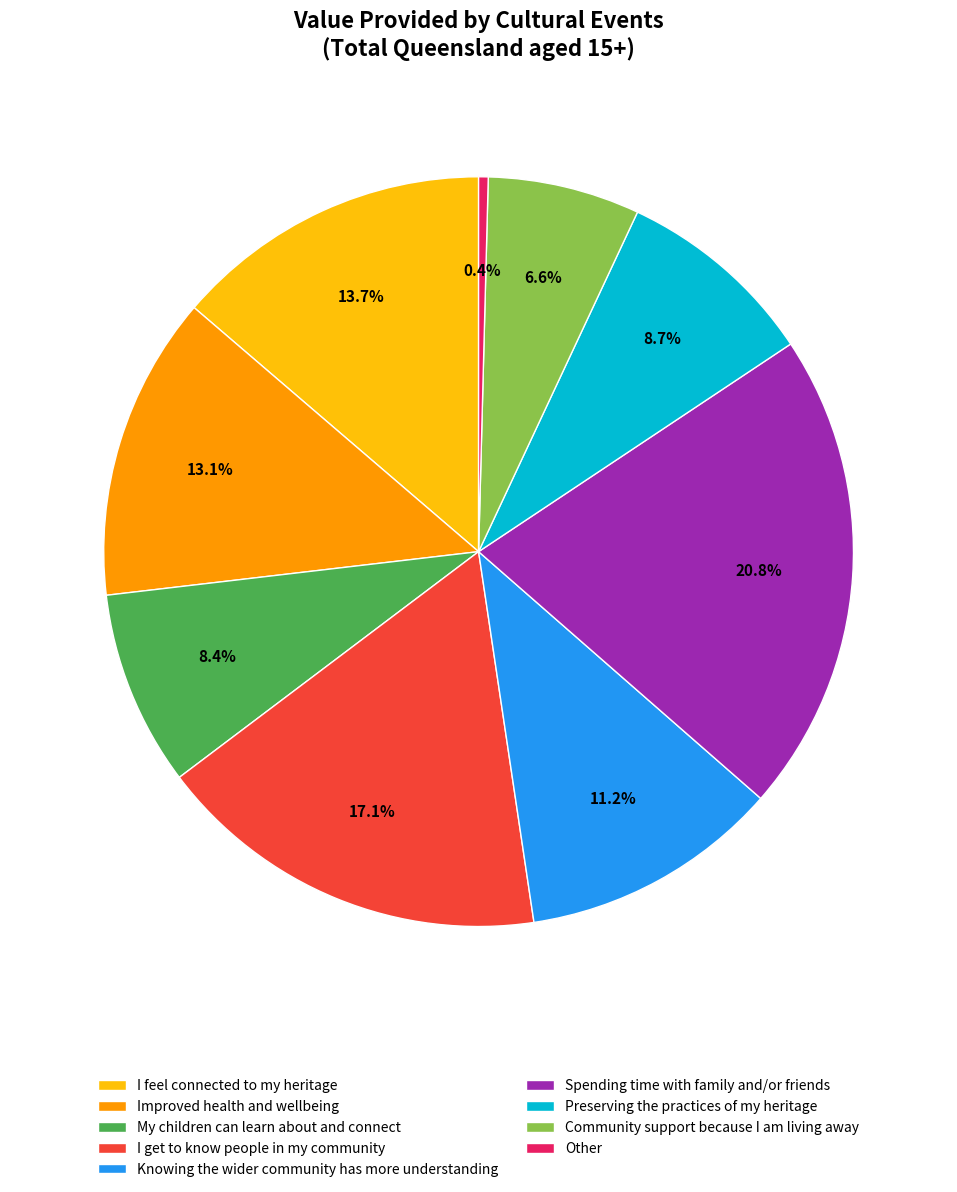

Is the sum of My children can learn about and connect and Community support because I am living away greater than half?

No